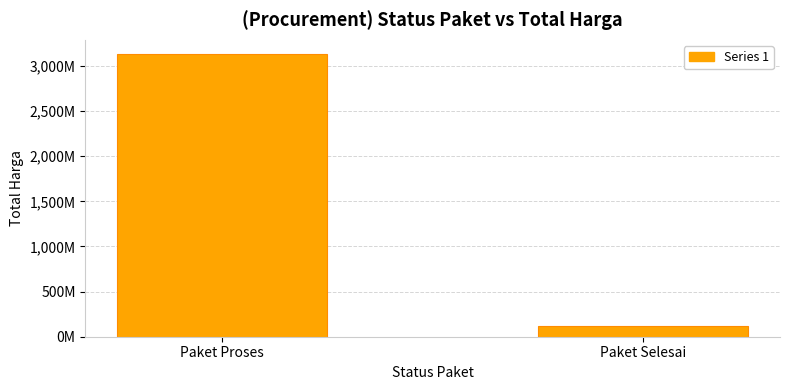

What is the difference between the maximum and minimum values?

3018402500